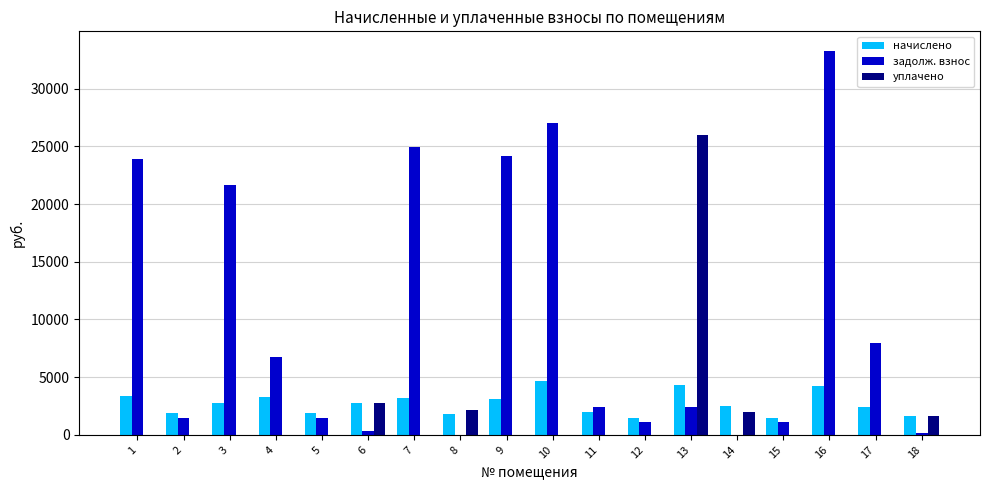

Between 4 and 15, which series saw the biggest shift?

задолж. взнос